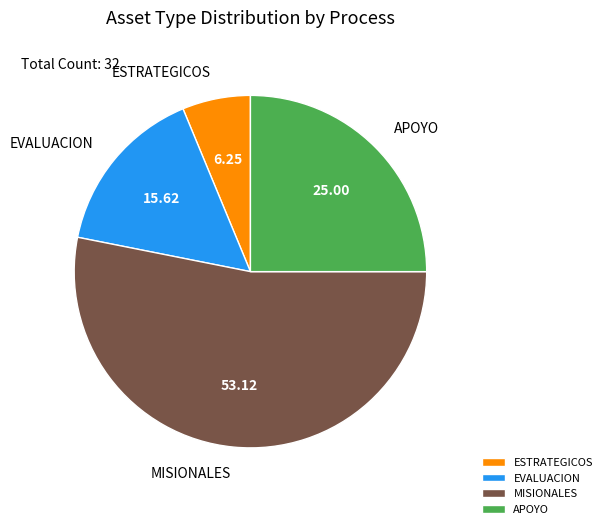

What is the largest slice in the pie chart?

MISIONALES